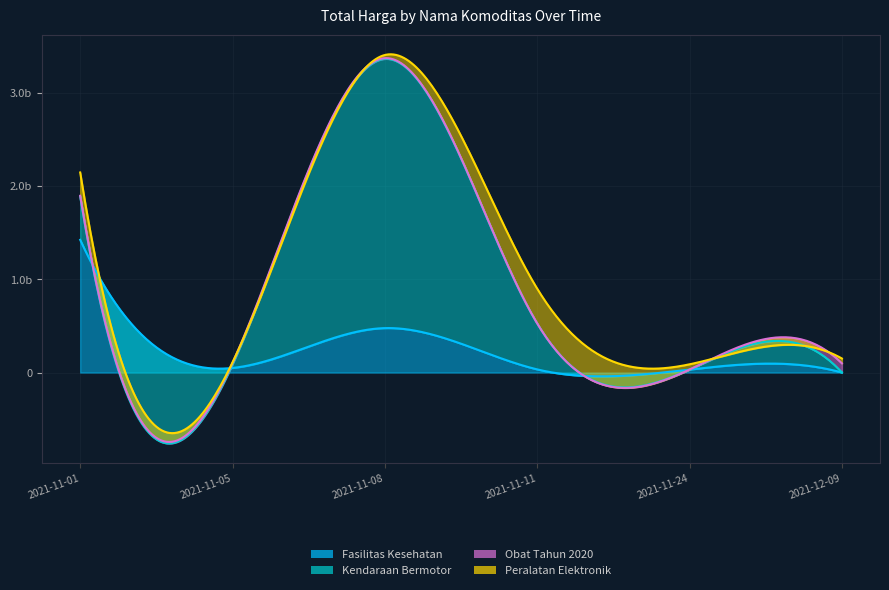

True or false: Kendaraan Bermotor has a value of 5010834873 at 2021-11-08.

False